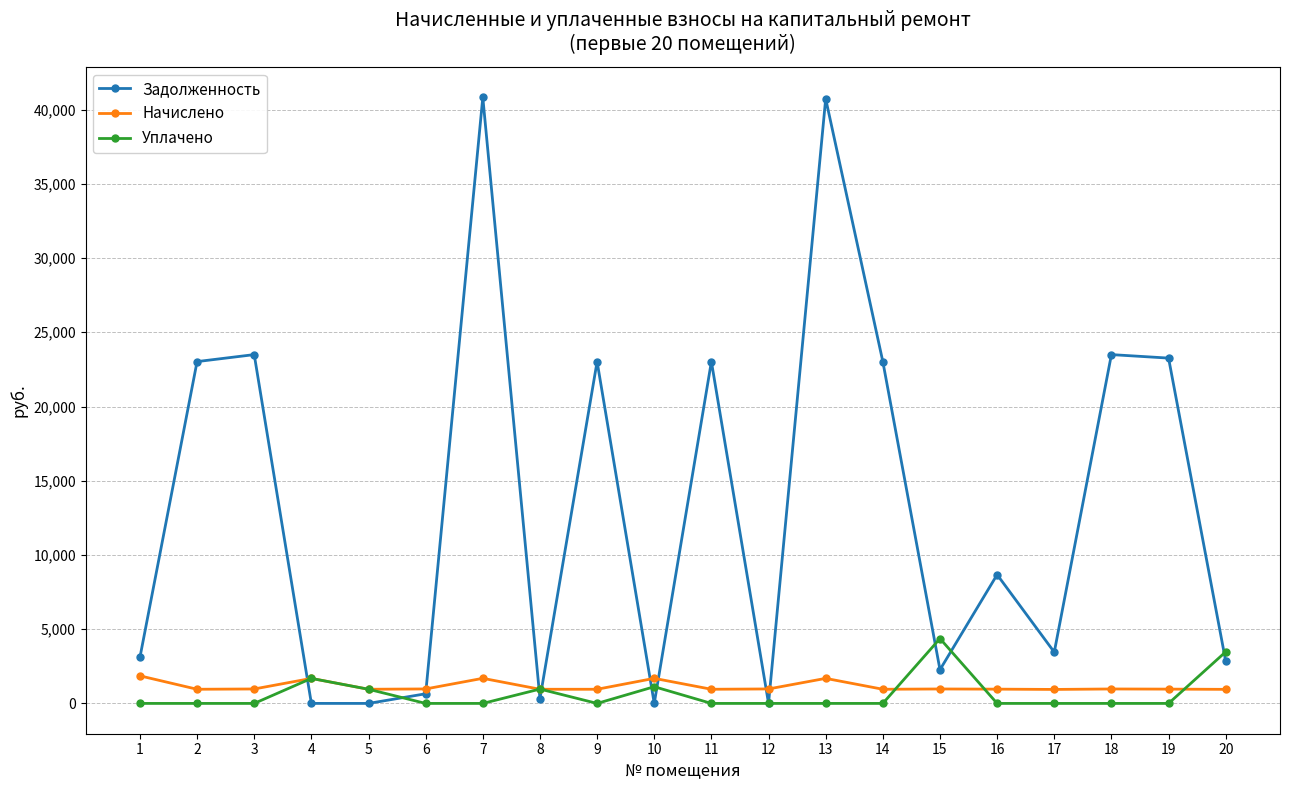

What value does the Задолженность series have at 16?

8673.0